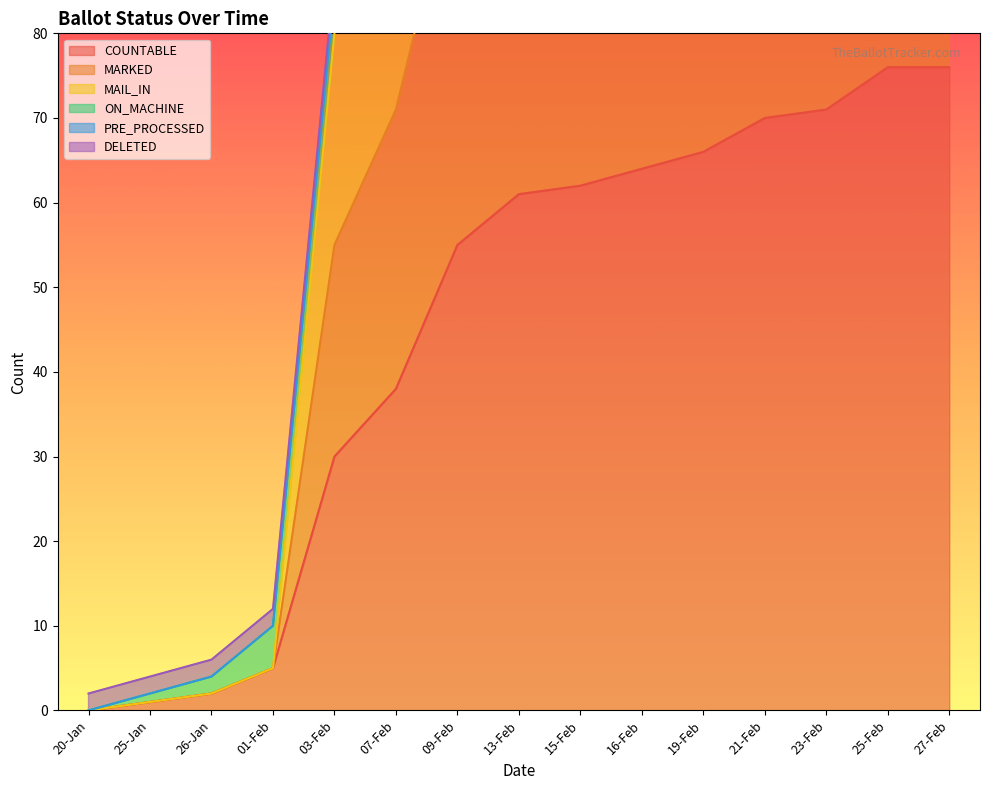

What is the label of the 6th point from the right?

16-Feb